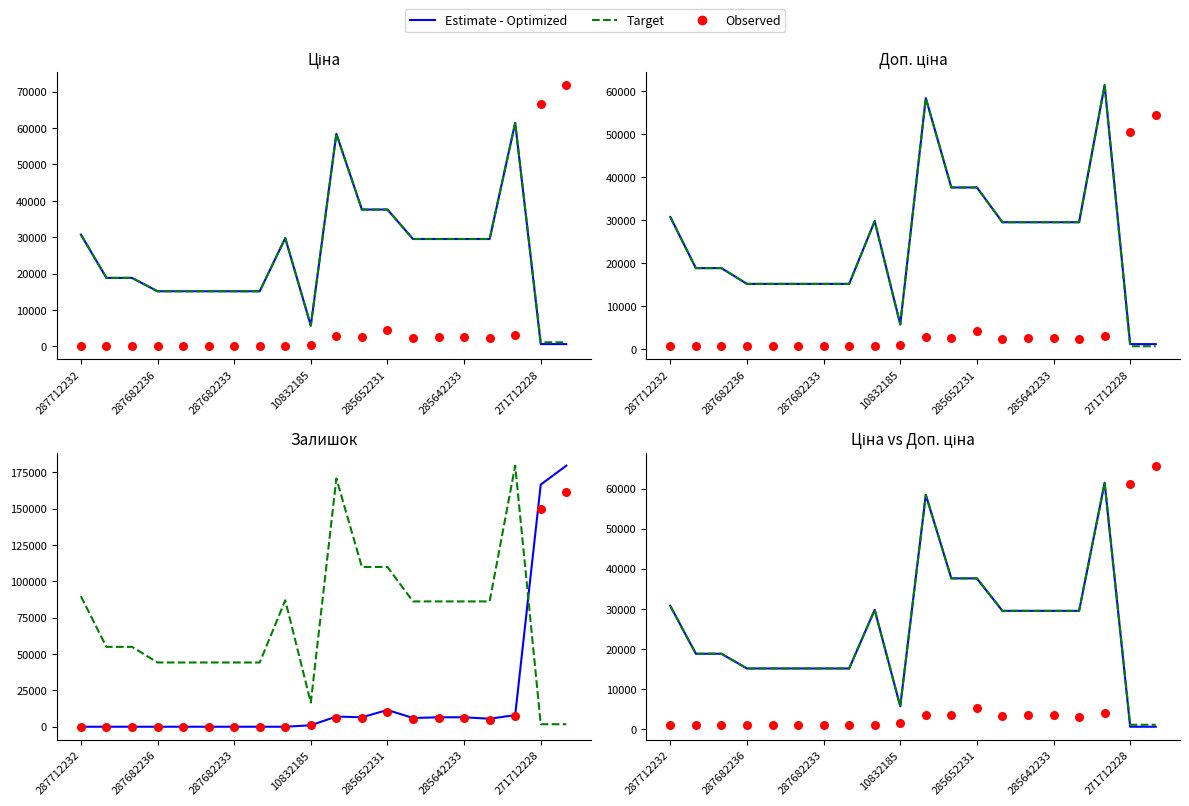

Which series has the largest total across all categories?

Target